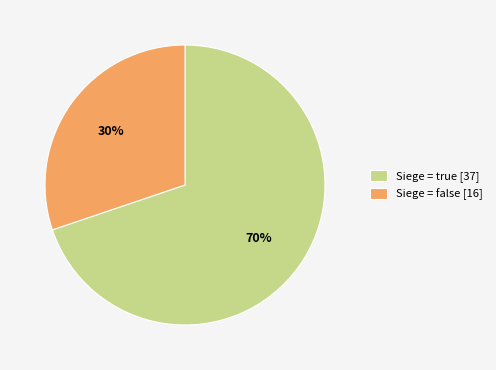

Which category has the smallest portion of the pie?

Siege = false [16]